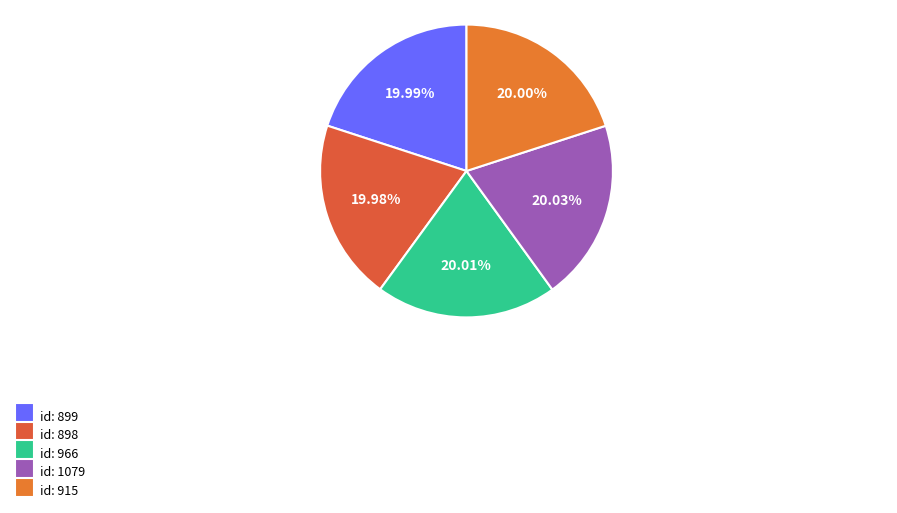

How many segments does this pie chart have?

5